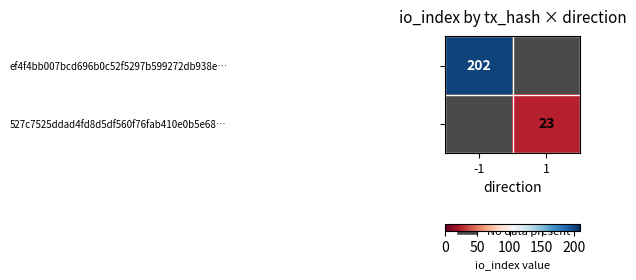

The value of 527c7525ddad4fd8d5df560f76fab410e0b5e68… at 1 is 32. True or false?

False